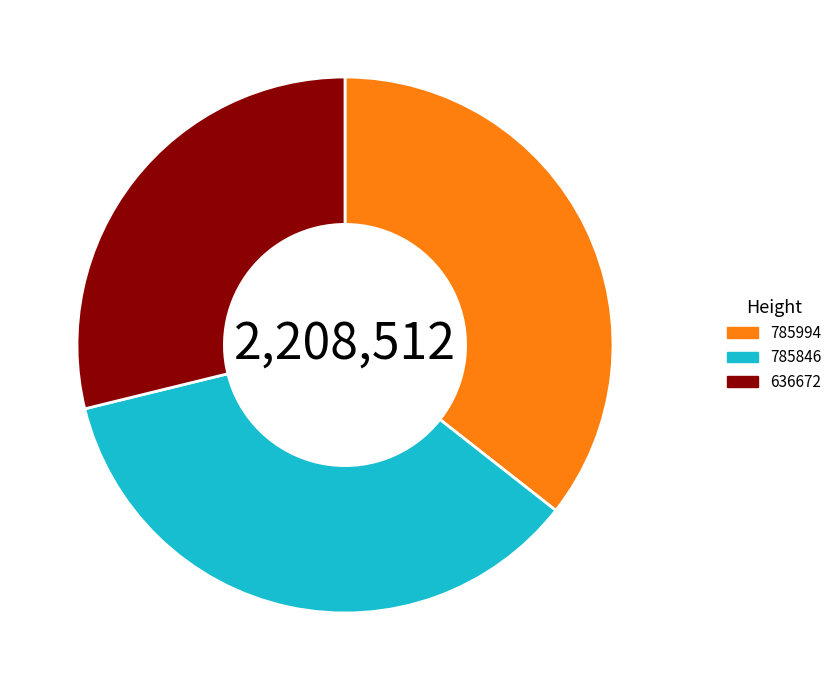

Count the number of slices in the pie.

3